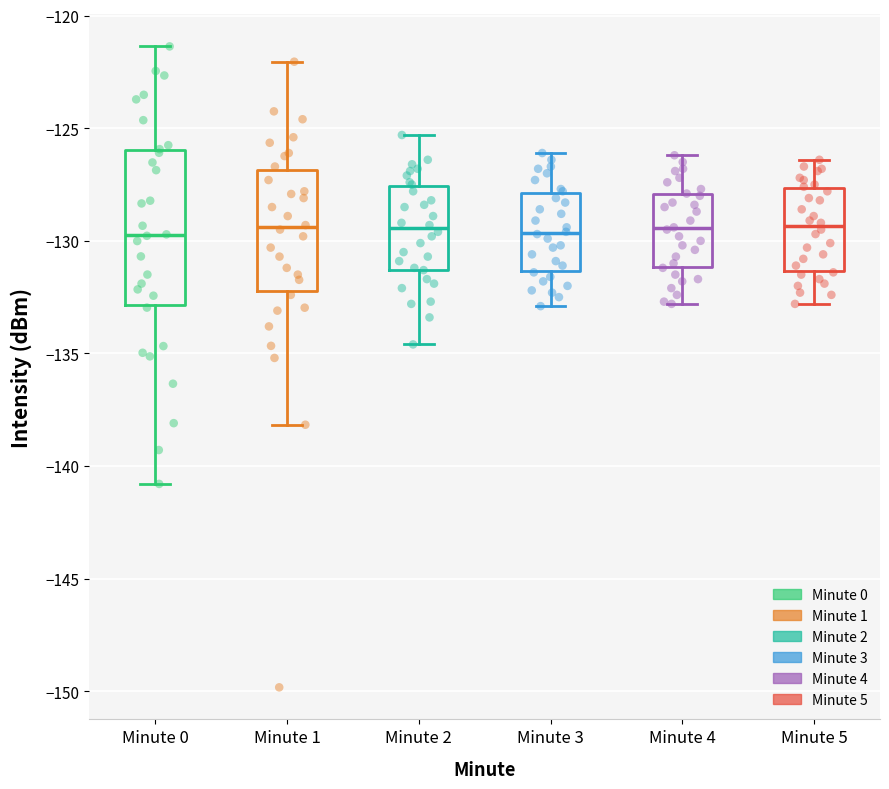

Where does the median line of the box for Minute 5 sit on the y-axis? The values are not printed on the chart, so give them approximately, as read against the axis.

-129.5